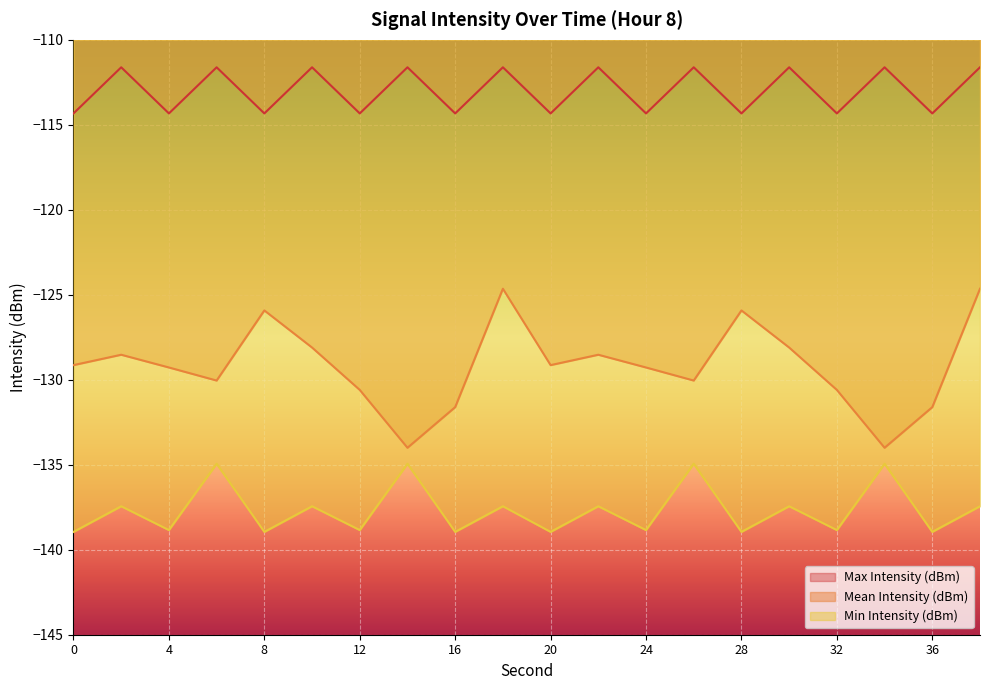

Rank the series at 30 from highest to lowest value.

Max Intensity (dBm), Mean Intensity (dBm), Min Intensity (dBm)